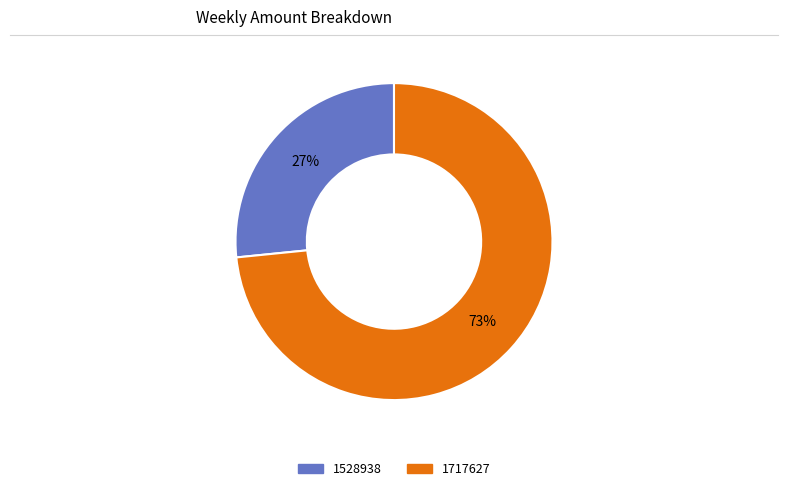

Which has a higher value, 1717627 or 1528938?

1717627